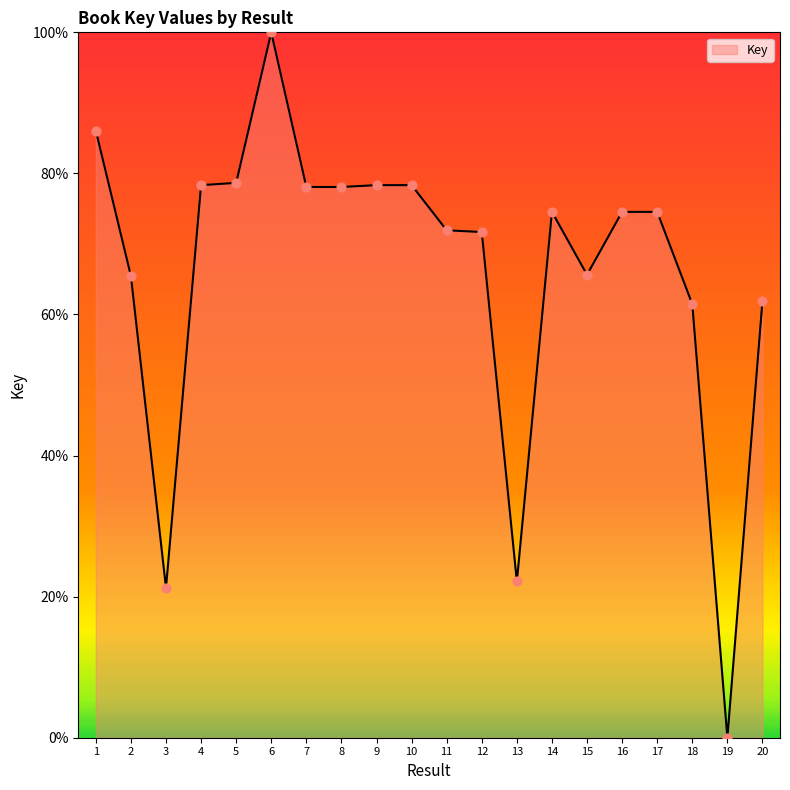

What is the ratio of the value at 17 to the value at 18?

1.2